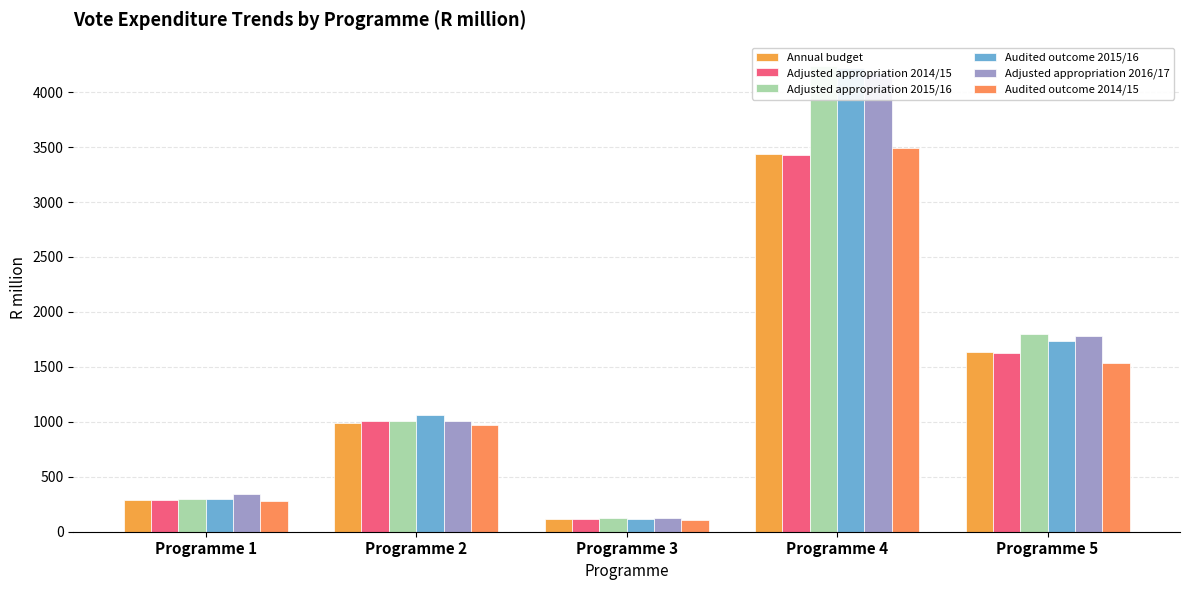

How many groups of bars are there?

5